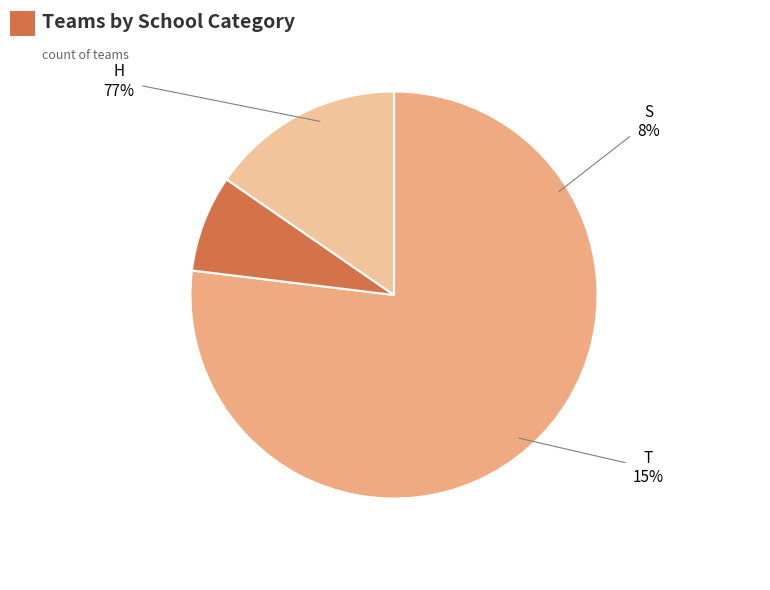

The T slice represents 8% of the pie. True or false?

False